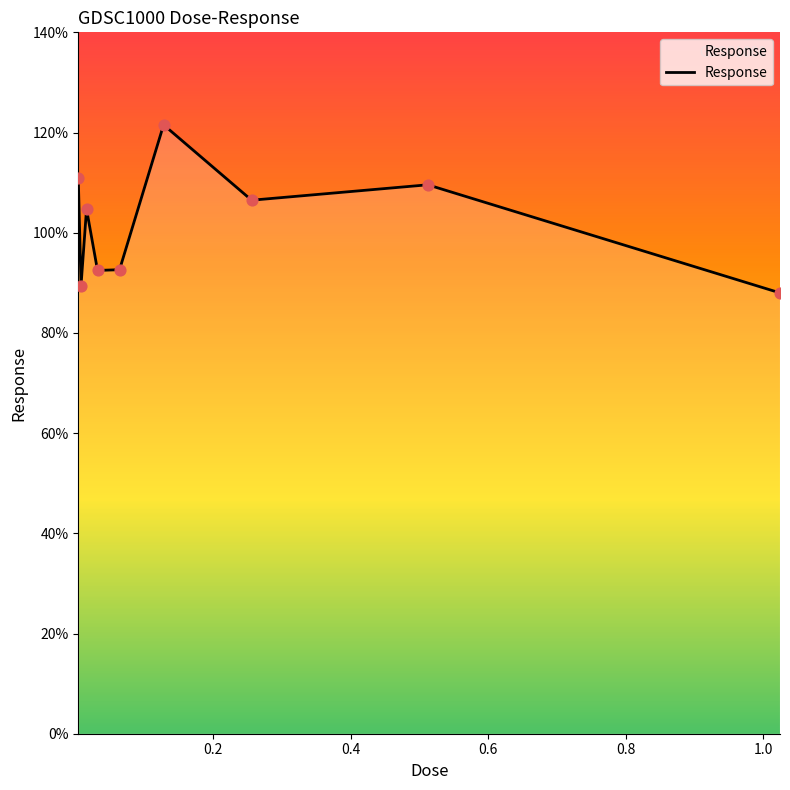

What is the greatest value displayed?

121.5